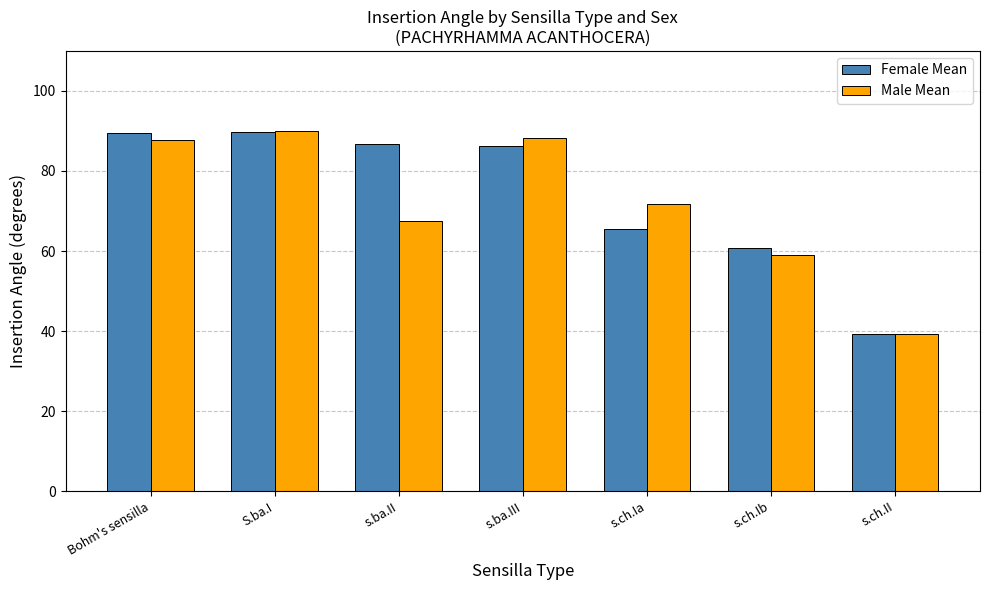

What is the sum of all Female Mean values?

517.5